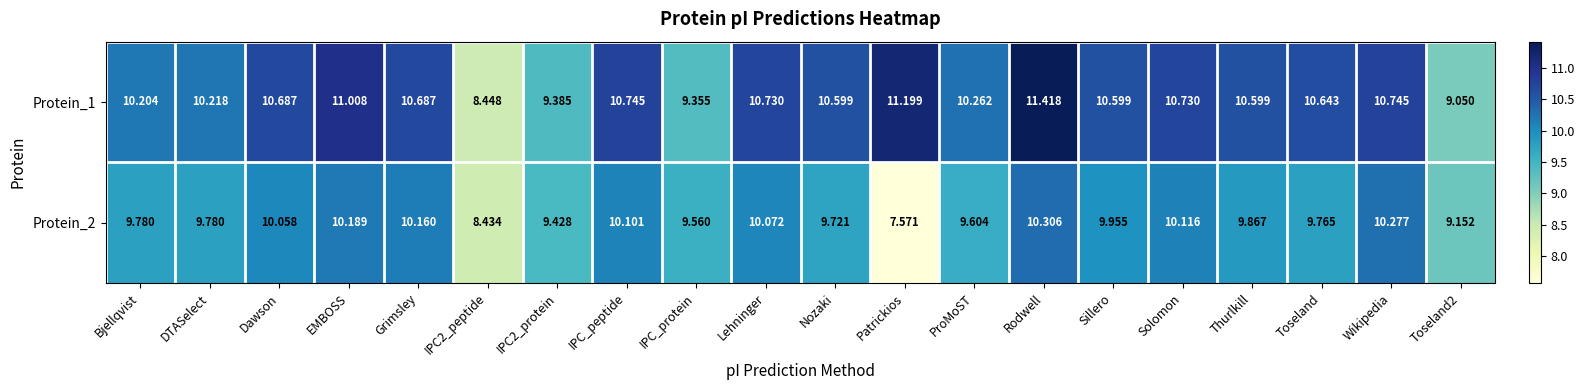

Which category has the highest value across all series?

Rodwell